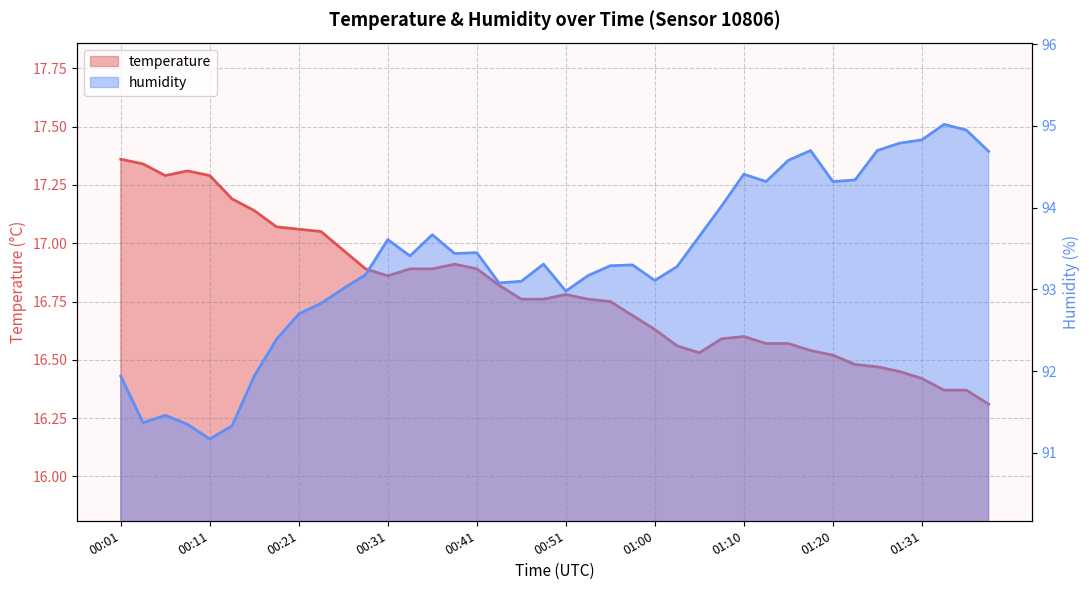

What is the label of the 17th point from the left?

00:41